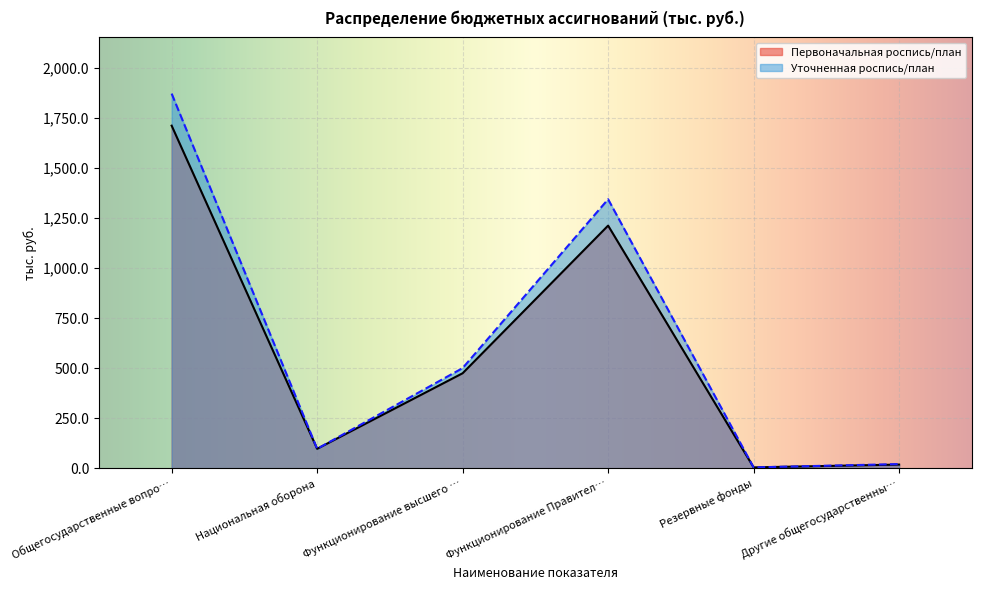

What is the difference between the maximum and minimum values in the Уточненная роспись/план series?

1865.5